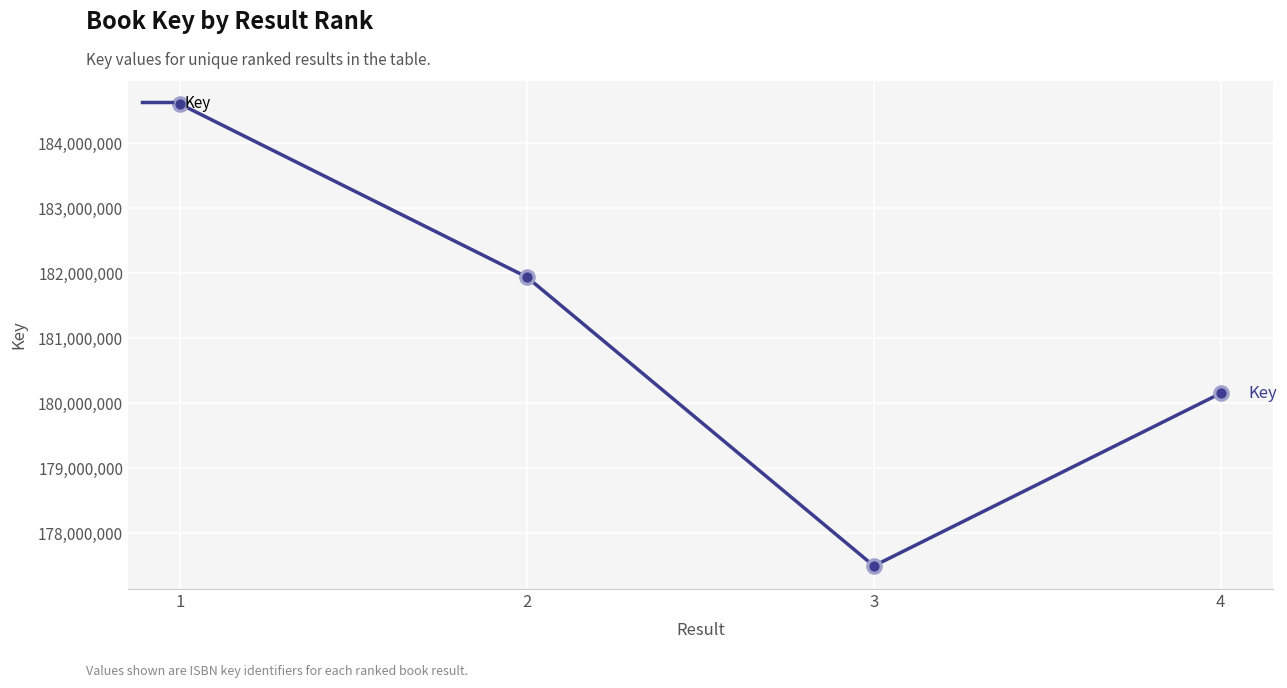

Approximately how many times larger is the value at 2 compared to 3?

1.0